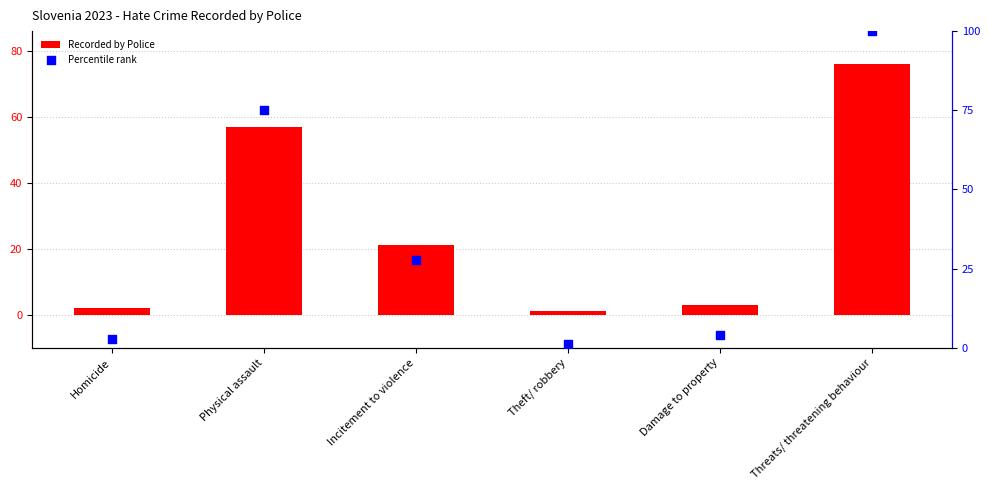

What are all the series names shown in the legend?

Recorded by Police, Percentile rank